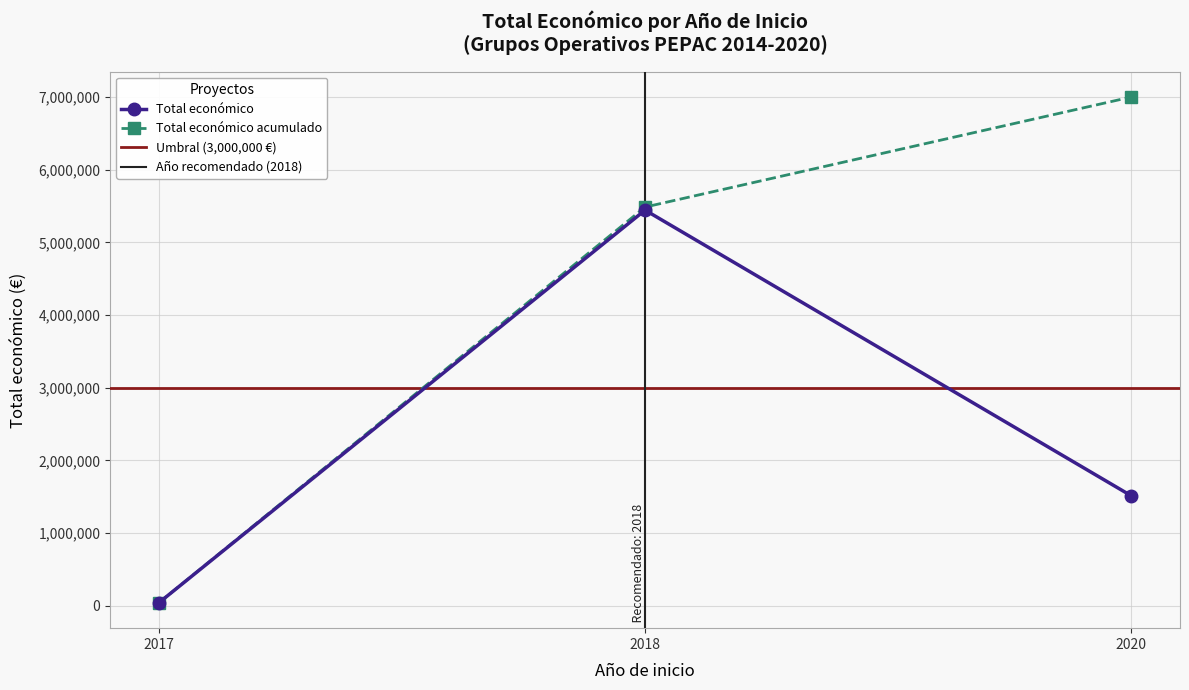

The value of Total económico at 2018 is 2937752. True or false?

False